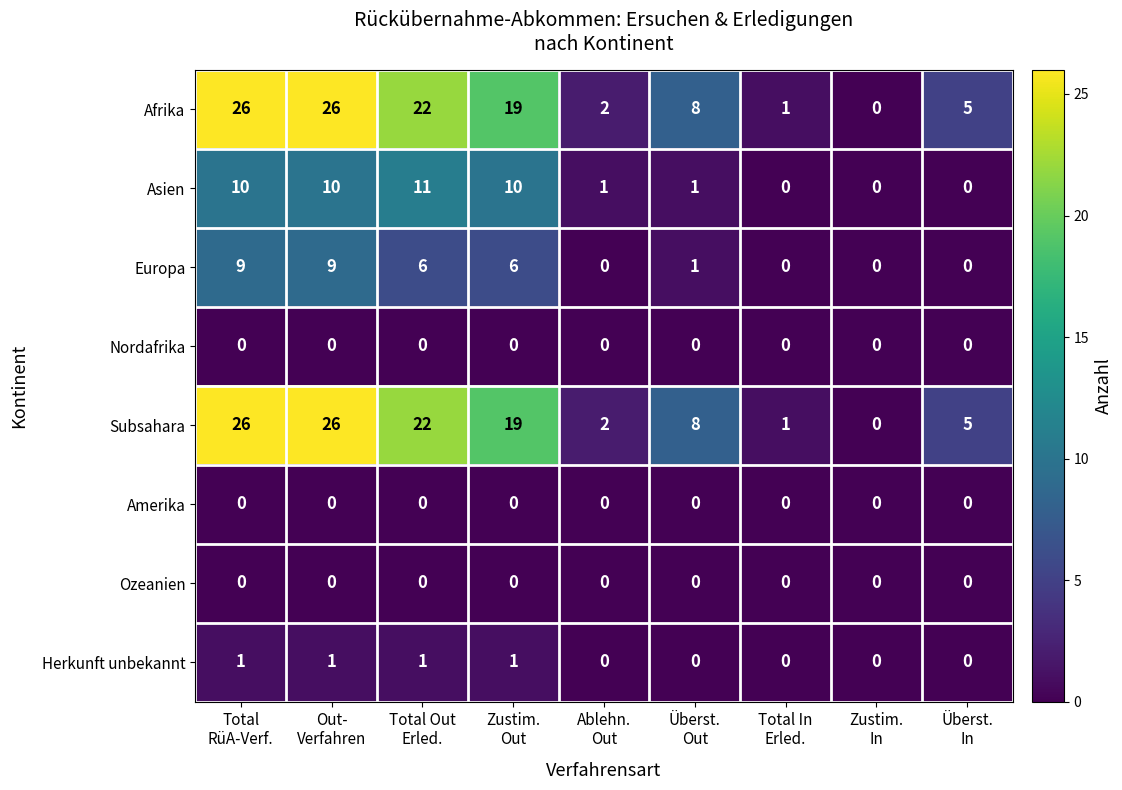

What is the average value of the Europa series?

3